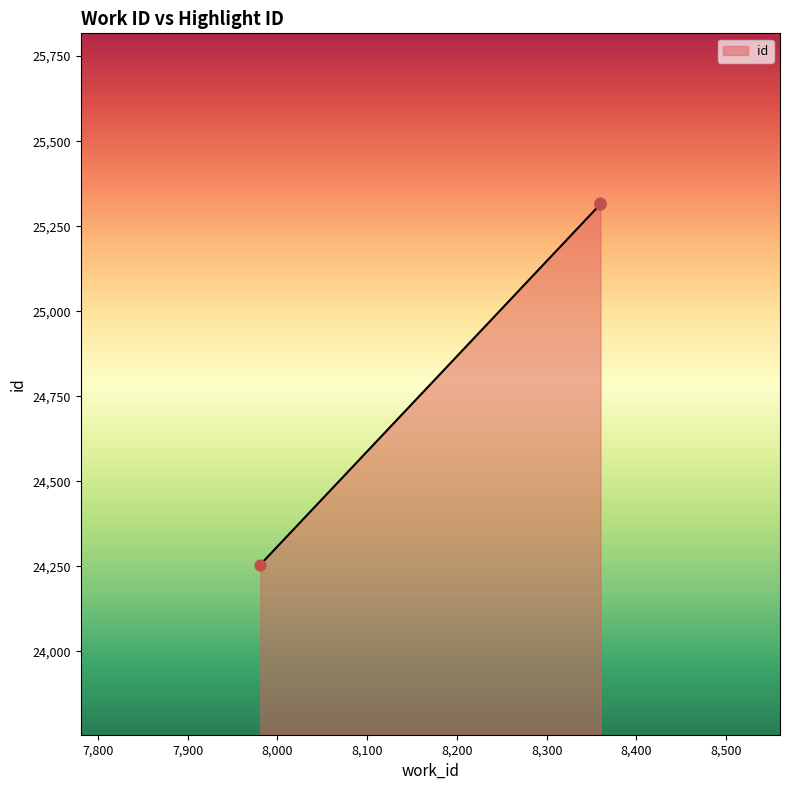

Which has a higher value, 8360 or 7981?

8360